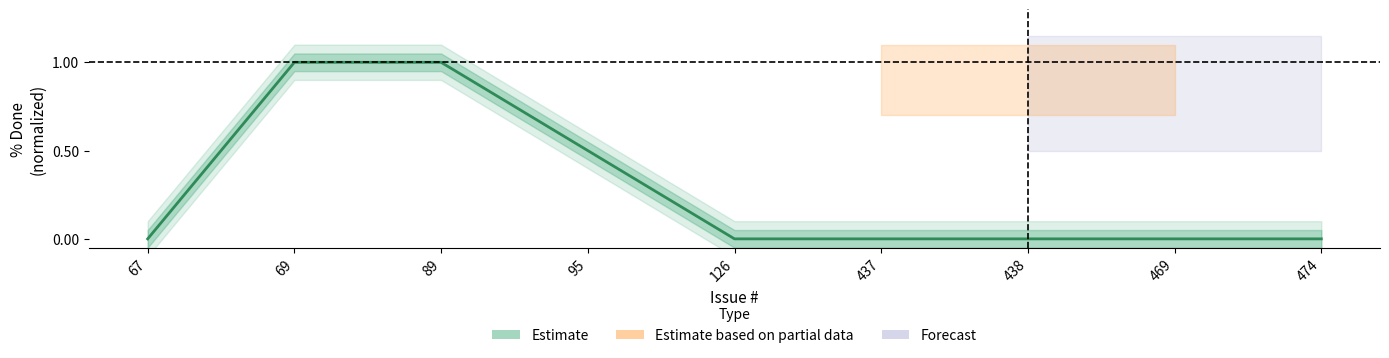

List the labels in order of value, largest first.

69, 89, 95, 67, 126, 437, 438, 469, 474